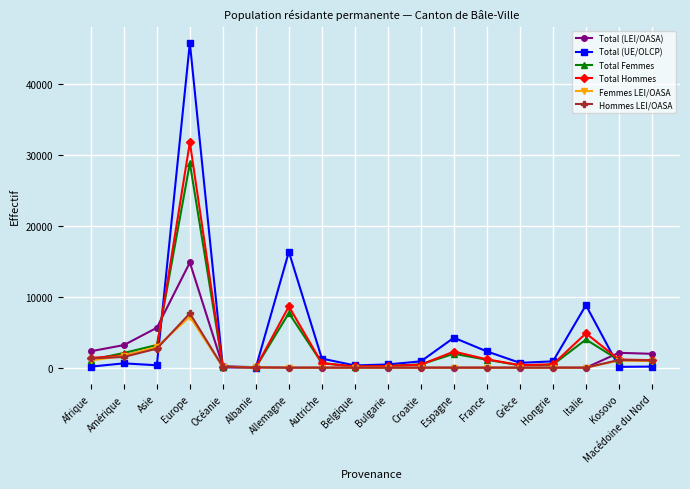

Which label corresponds to the largest value in the chart?

Europe